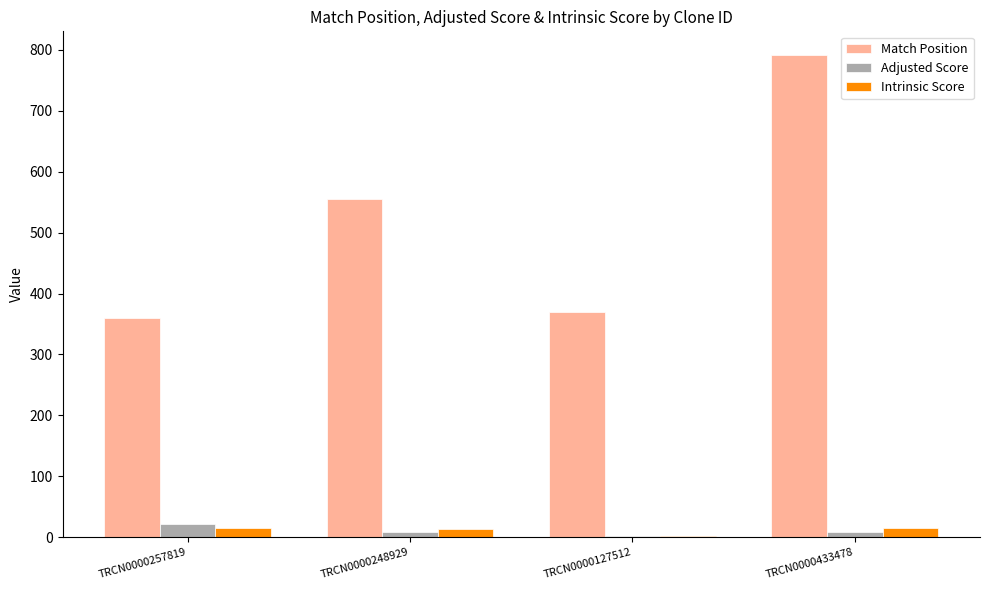

At which label is Match Position closest to 575?

TRCN0000248929